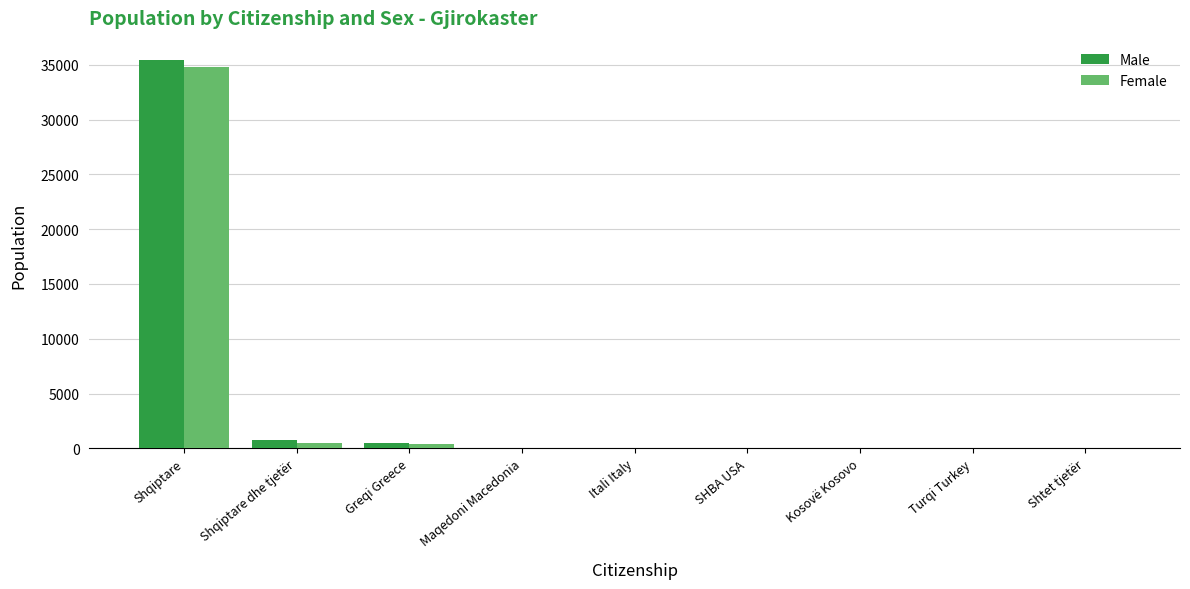

True or false: Male has a value of 56893 at Shqiptare.

False